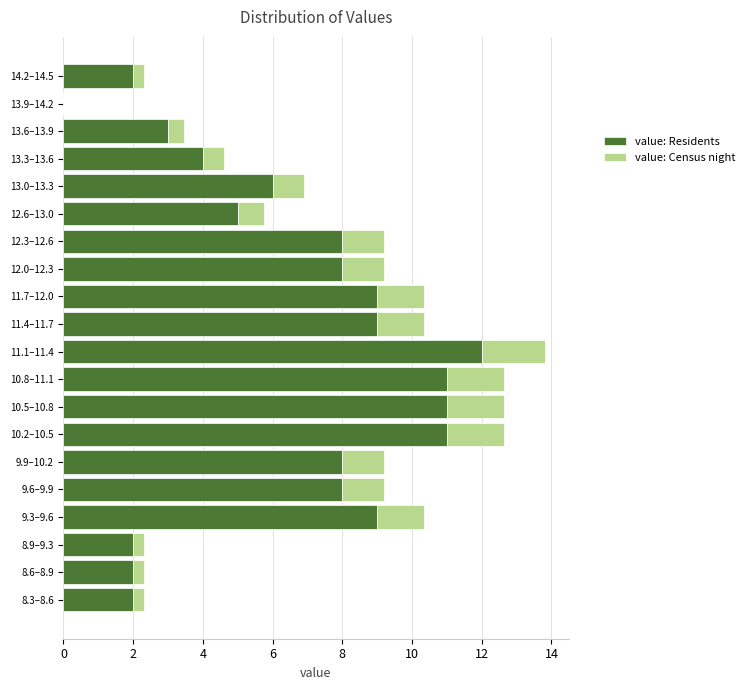

What is the sum of all value: Residents values?

130.0